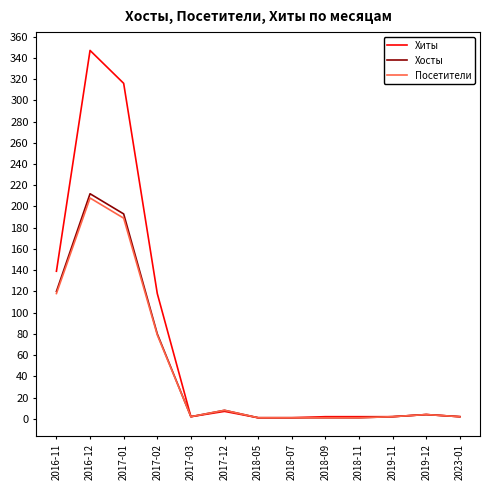

At which label does Посетители reach its peak?

2016-12